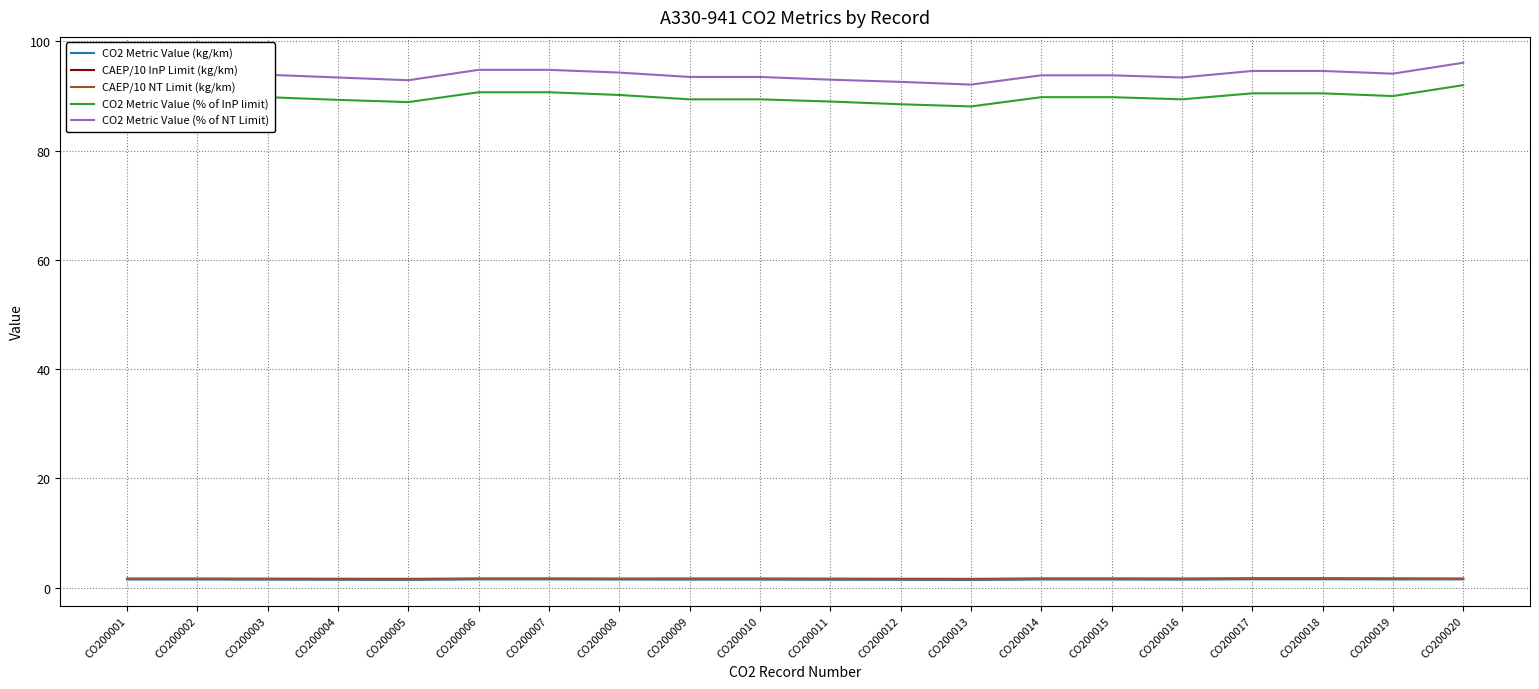

The CAEP/10 NT Limit (kg/km) series shows 1.6 at CO200011. True or false?

True